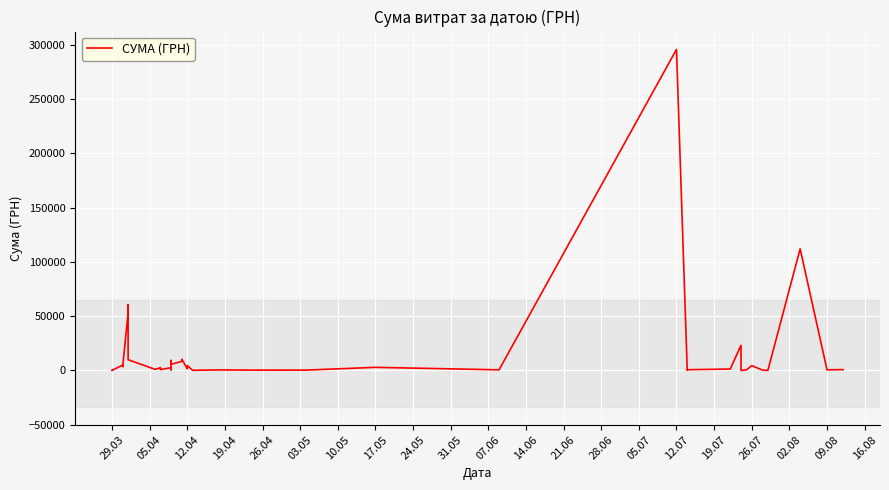

What is the sum of all values?

630977.9